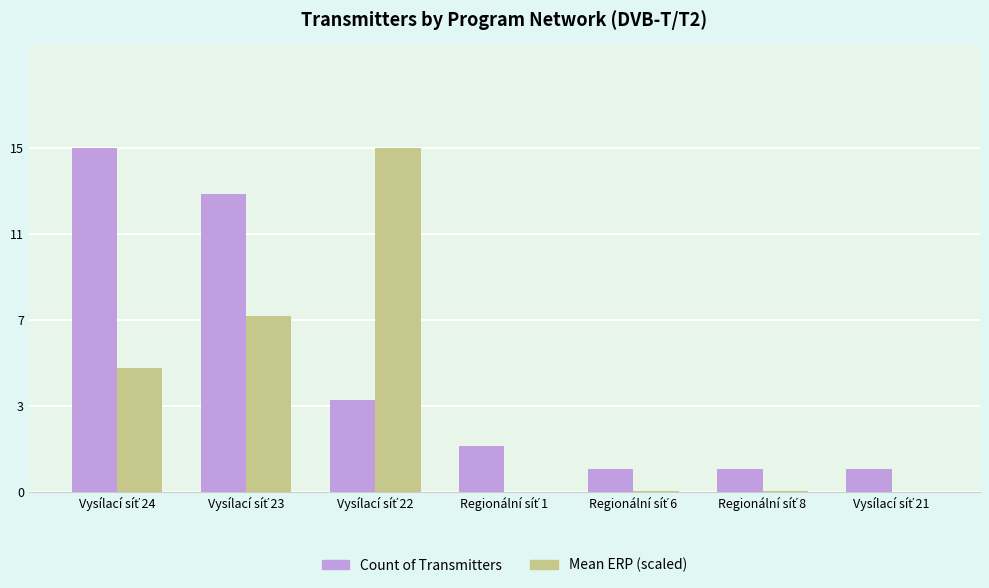

What is the value of the Mean ERP (scaled) bar at the 2nd from the left?

7.7